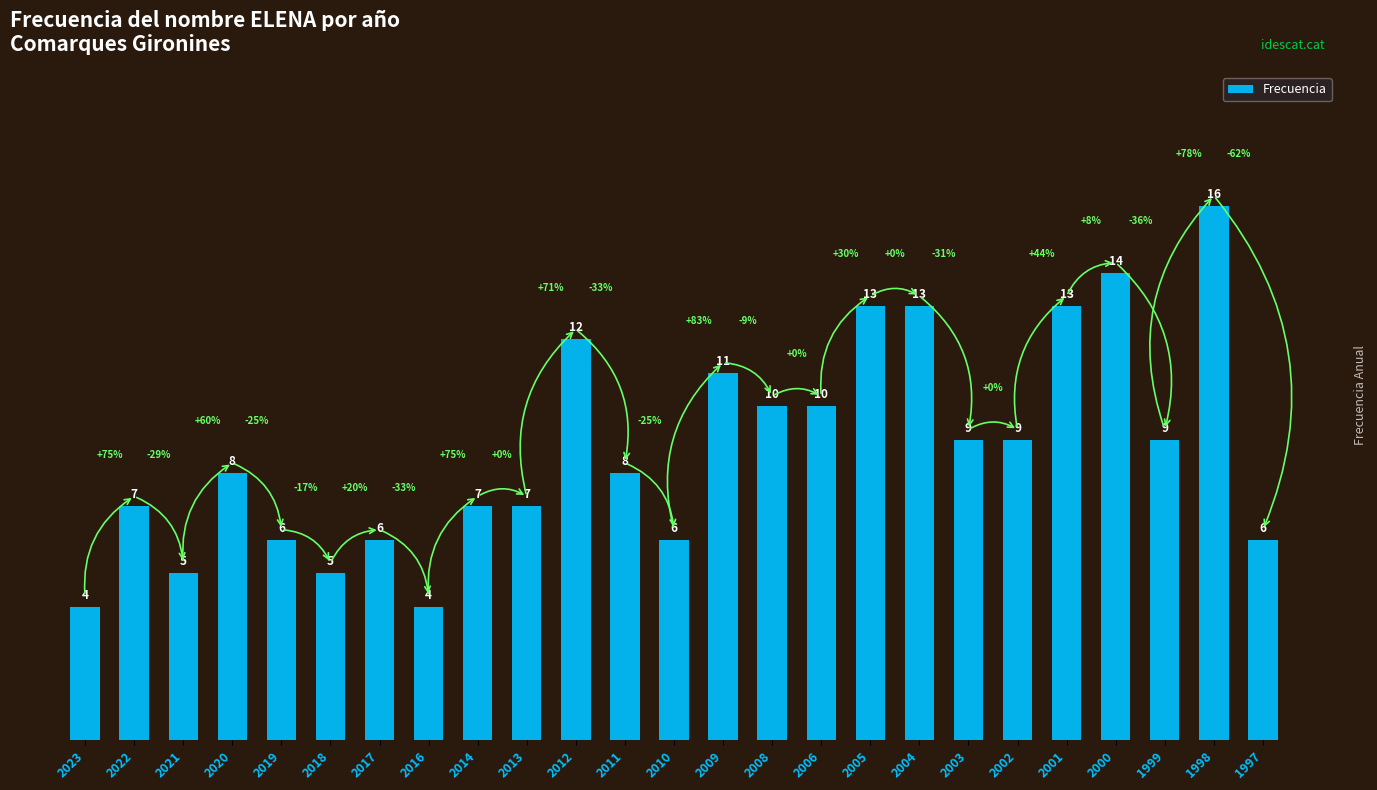

Reading right to left, what are all the values shown in this chart?

1997=6	1998=16	1999=9	2000=14	2001=13	2002=9	2003=9	2004=13	2005=13	2006=10	2008=10	2009=11	2010=6	2011=8	2012=12	2013=7	2014=7	2016=4	2017=6	2018=5	2019=6	2020=8	2021=5	2022=7	2023=4